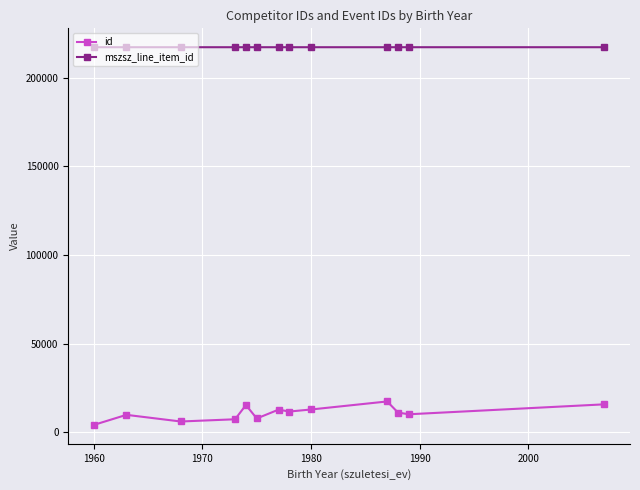

True or false: mszsz_line_item_id and id intersect in this chart.

False